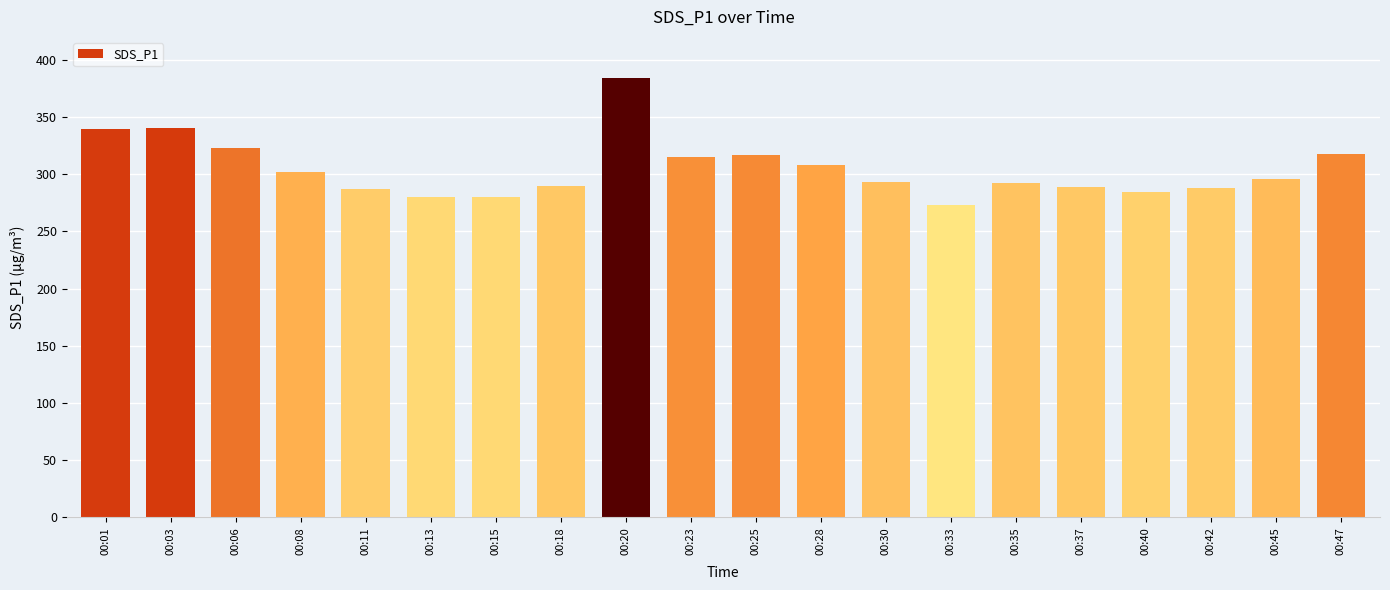

Which category has the highest value across all series?

00:20